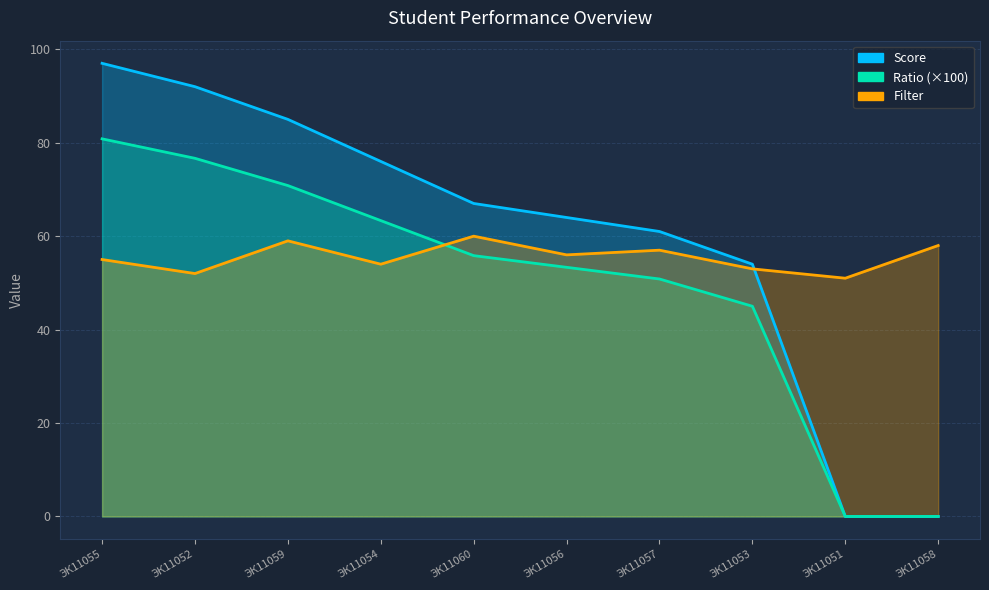

How many data points in Ratio are above 55?

5